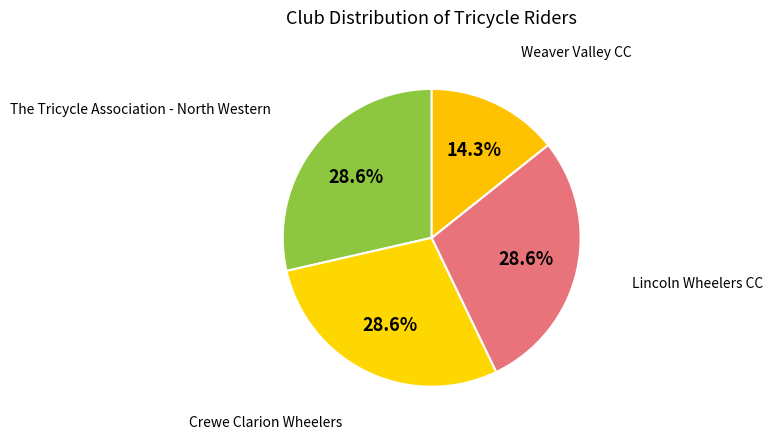

Count the number of slices in the pie.

4